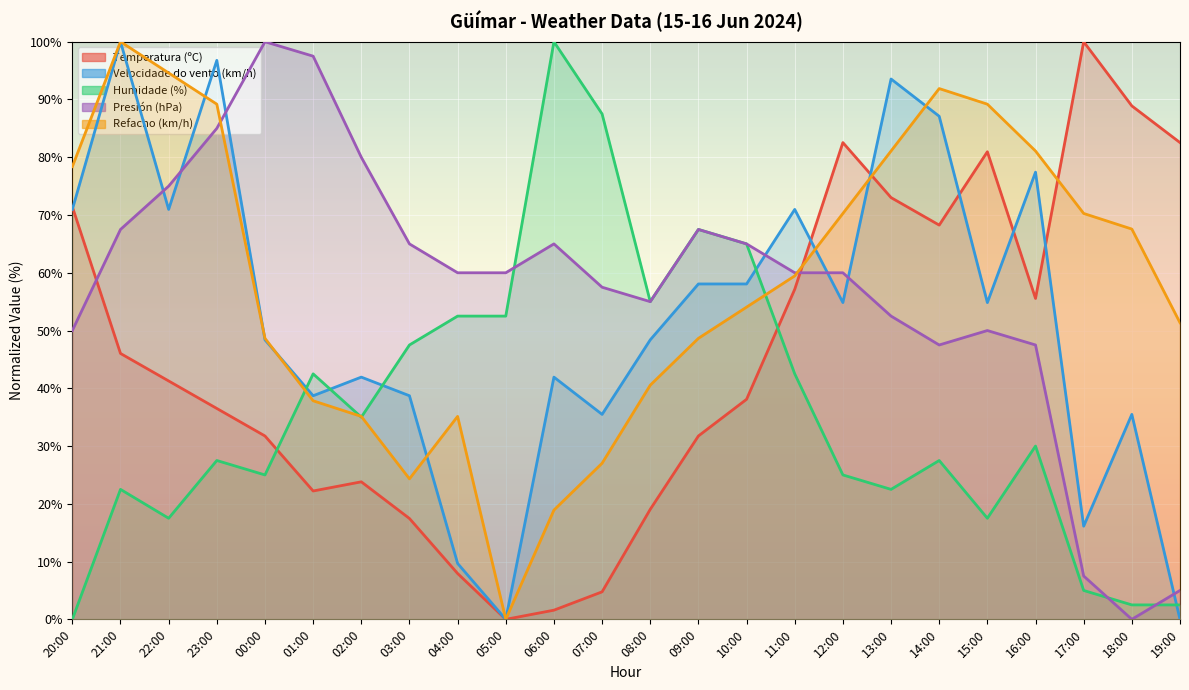

What position from the right is 15:00?

5